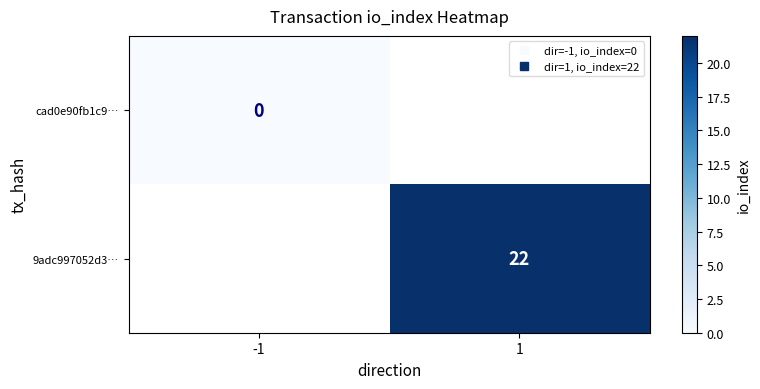

Is the value of cad0e90fb1c9… at -1 greater than the value of 9adc997052d3… at 1?

No